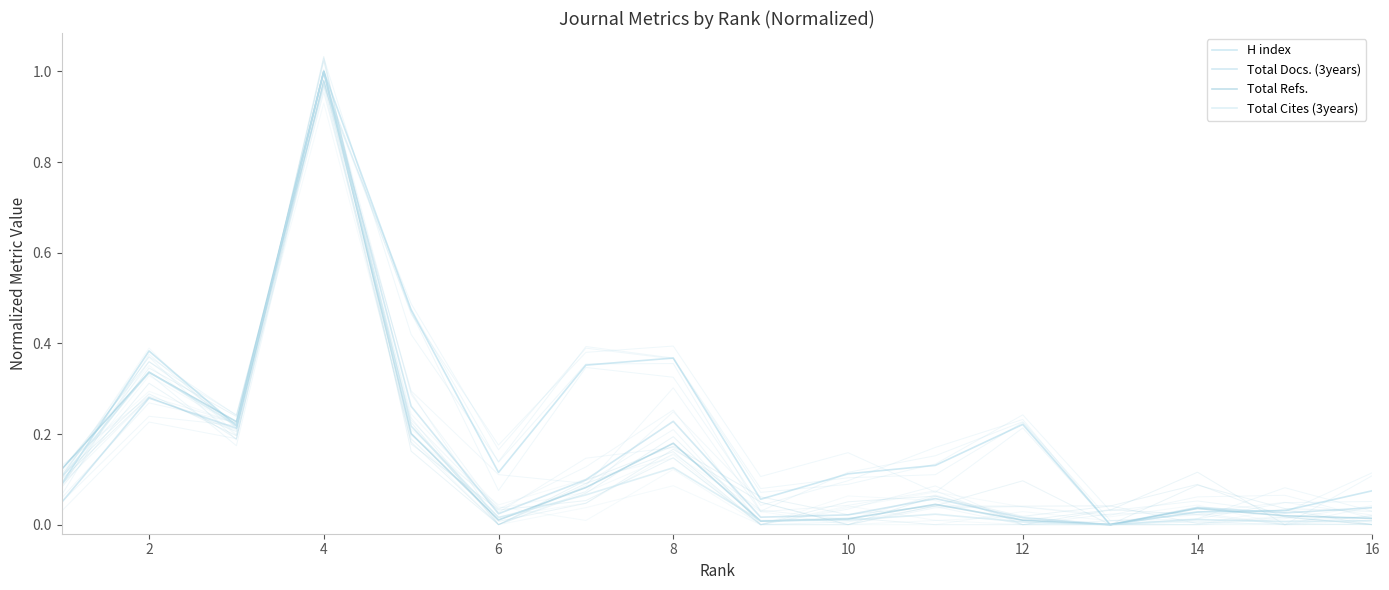

What are all the series names shown in the legend?

H index, Total Docs. (3years), Total Refs., Total Cites (3years)